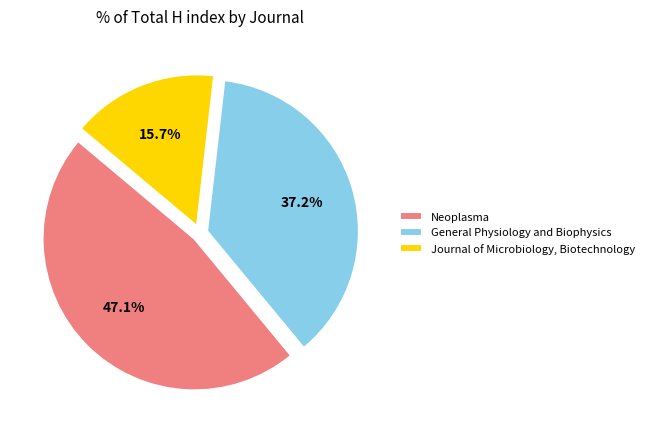

How many slices are in this pie chart?

3